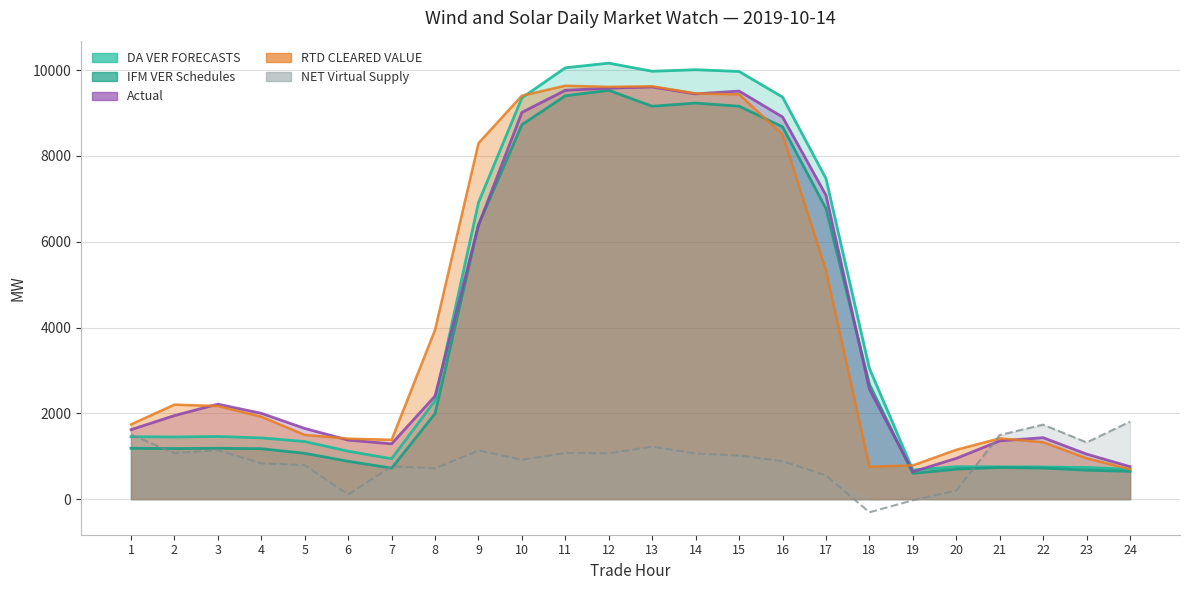

Rank the series at 1 from lowest to highest value.

IFM VER Schedules, DA VER FORECASTS, NET Virtual Supply, Actual, RTD CLEARED VALUE